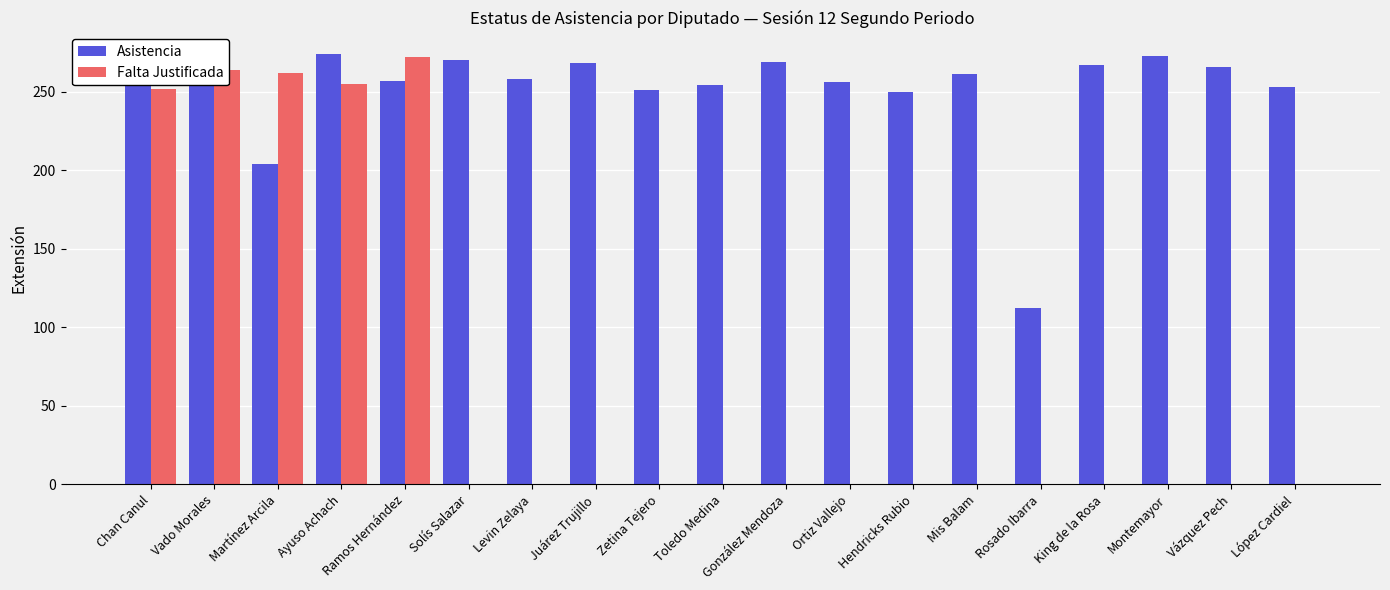

At which label does Asistencia first exceed 259?

Chan Canul